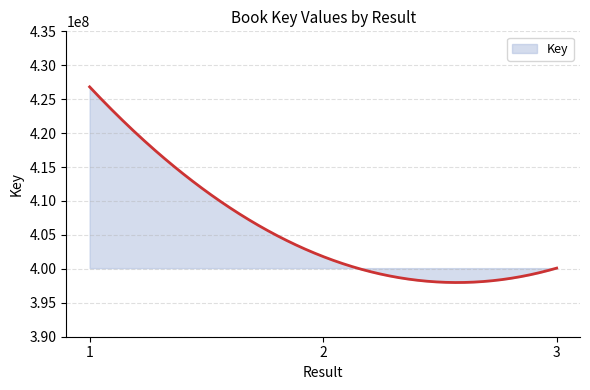

What is the smallest value displayed?

397986462.9